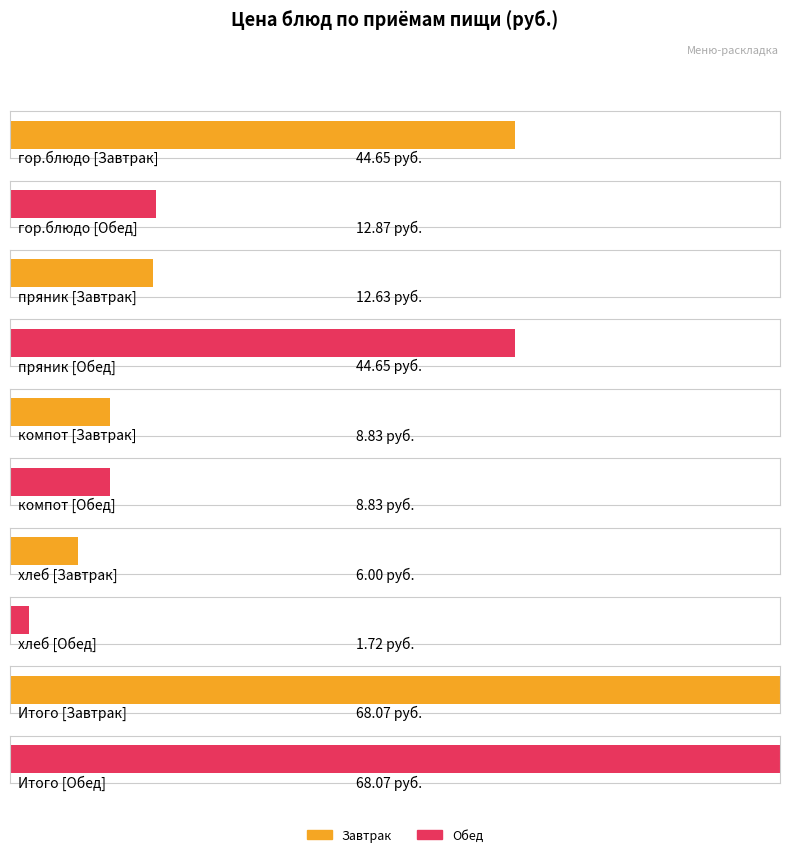

At which category is the sum across all series the highest?

Итого